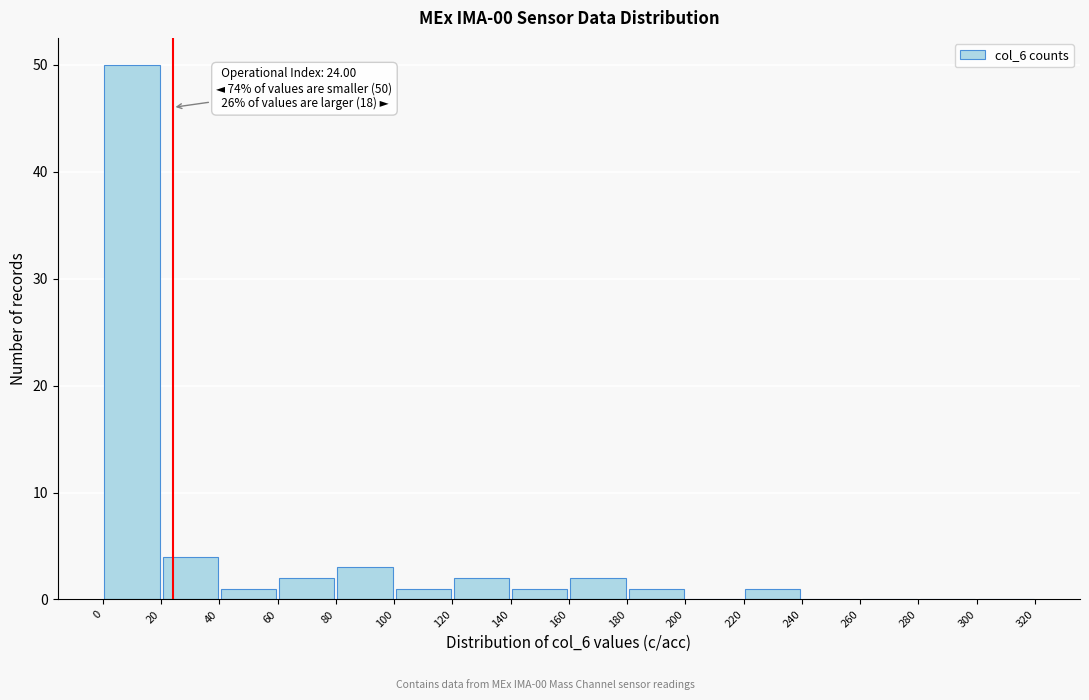

Which range on the x-axis has the tallest bar?

0 to 20